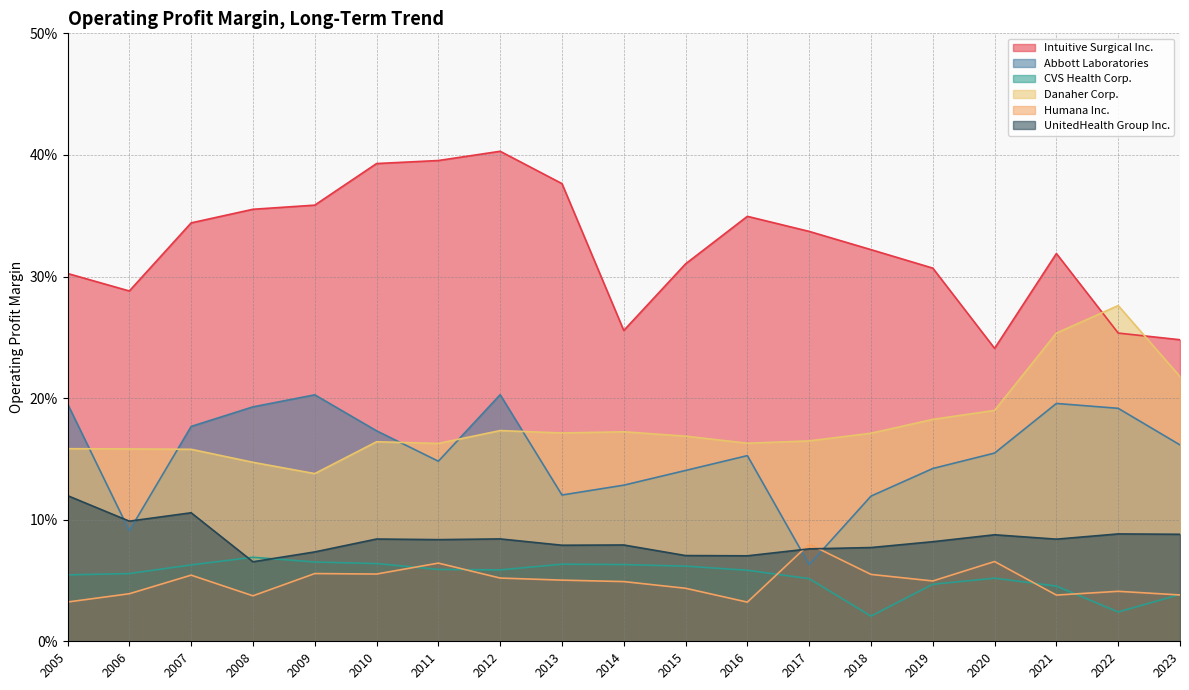

At which label is Intuitive Surgical Inc. closest to 0?

2020